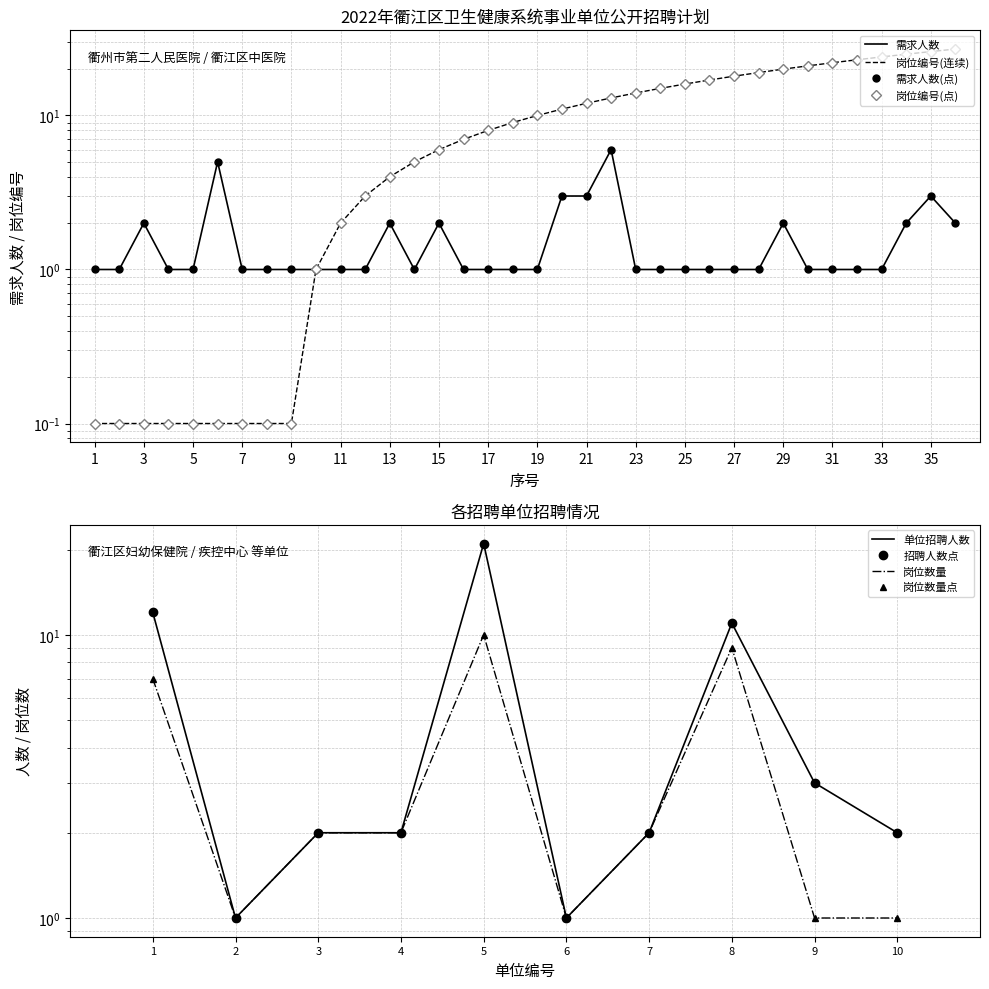

List the labels in order of 需求人数 value, smallest first.

1, 2, 4, 5, 7, 8, 9, 10, 11, 12, 14, 16, 17, 18, 19, 23, 24, 25, 26, 27, 28, 30, 31, 32, 33, 3, 13, 15, 29, 34, 36, 20, 21, 35, 6, 22